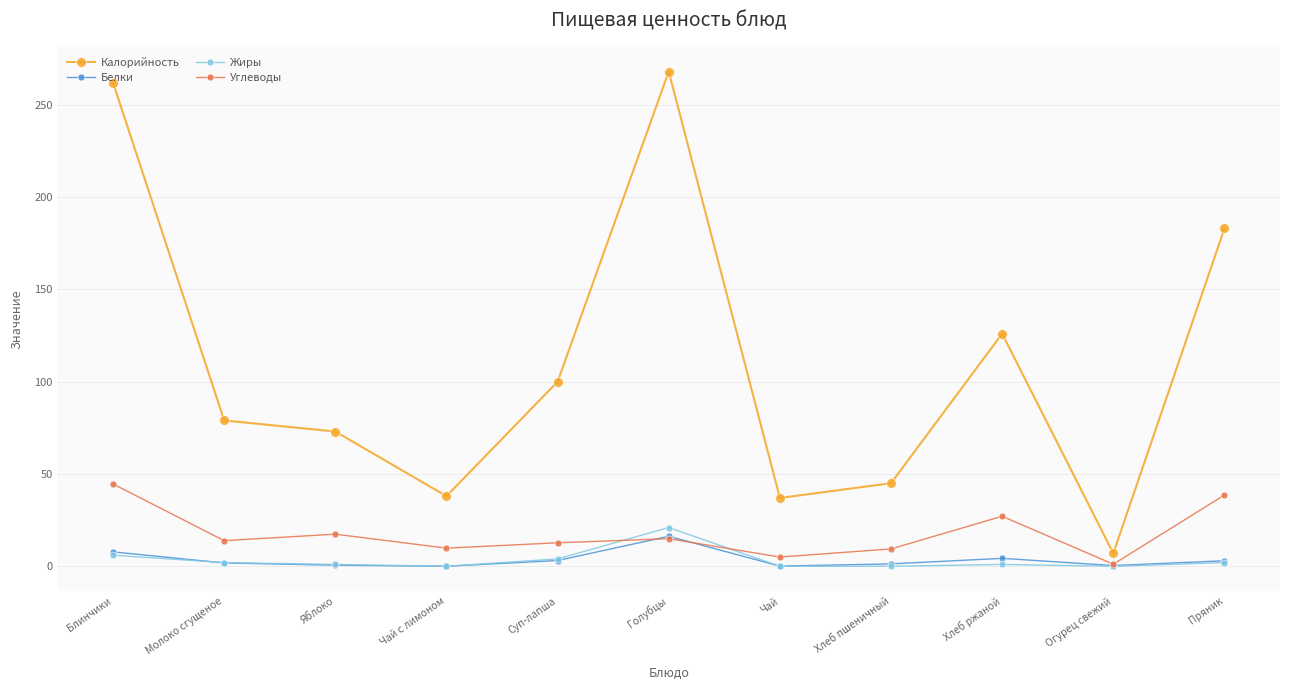

True or false: Калорийность has more than 1 points higher than both neighbors.

True